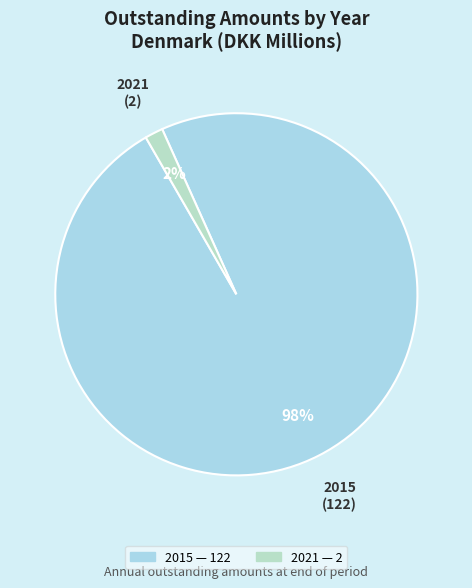

To the nearest percent, what portion does 2021 represent?

2%